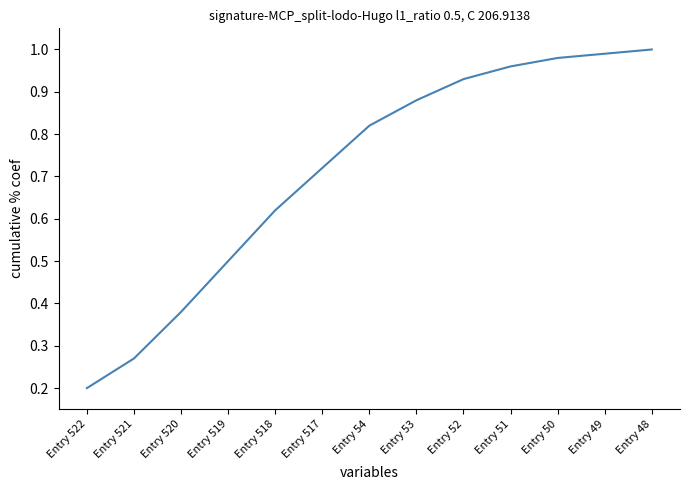

Rank the categories by value from highest to lowest.

Entry 48, Entry 49, Entry 50, Entry 51, Entry 52, Entry 53, Entry 54, Entry 517, Entry 518, Entry 519, Entry 520, Entry 521, Entry 522